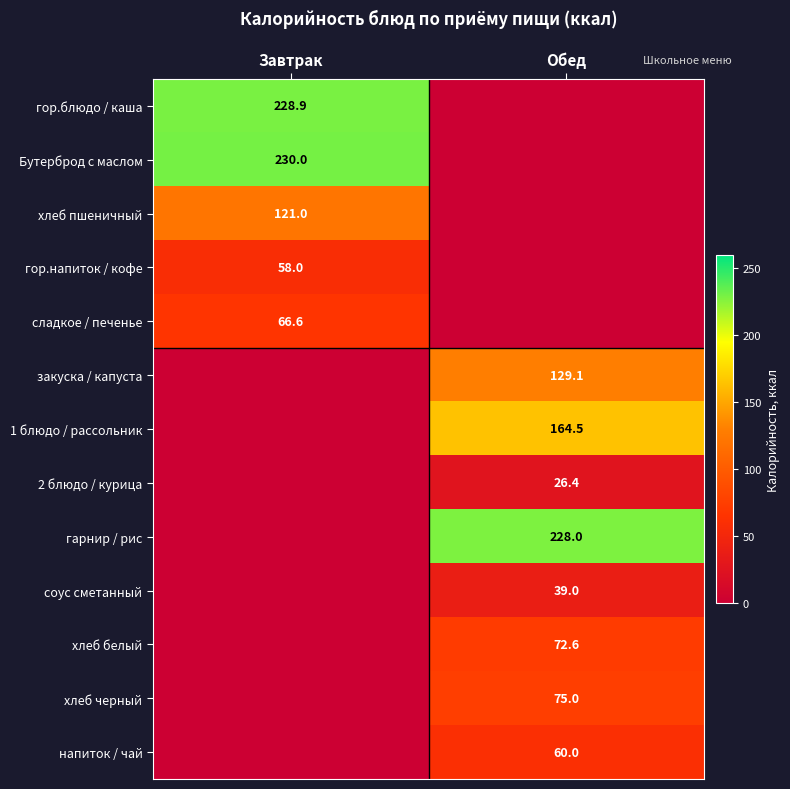

Is the value of гарнир / рис at Обед greater than the value of закуска / капуста at Обед?

Yes